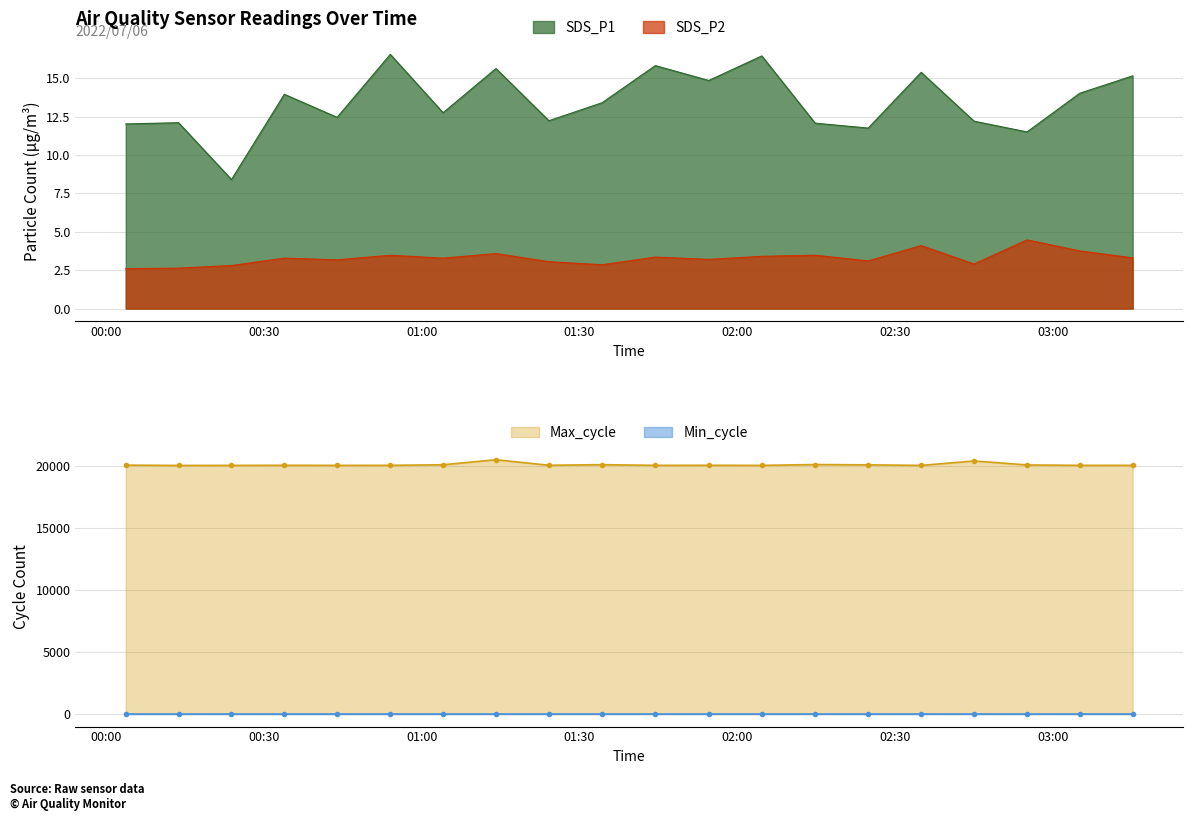

True or false: SDS_P2 and SDS_P1 cross at least once.

False